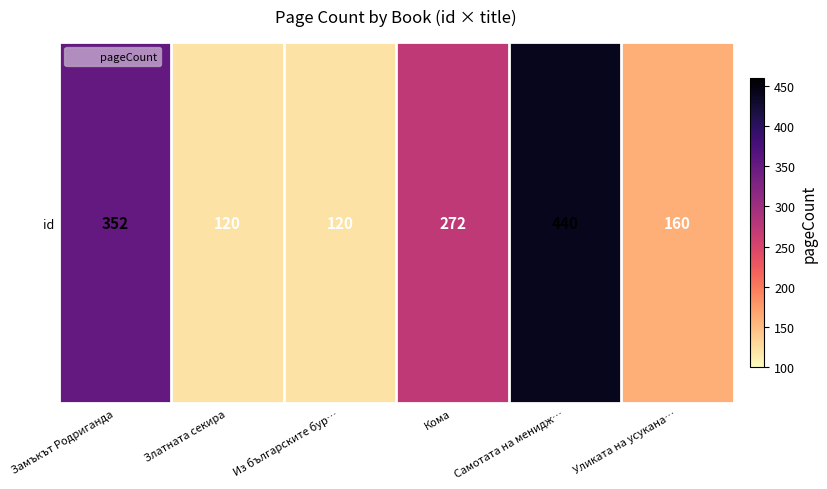

List the labels in order of value, smallest first.

Златната секира, Из българските бур…, Уликата на усукана…, Кома, Замъкът Родриганда, Самотата на менидж…